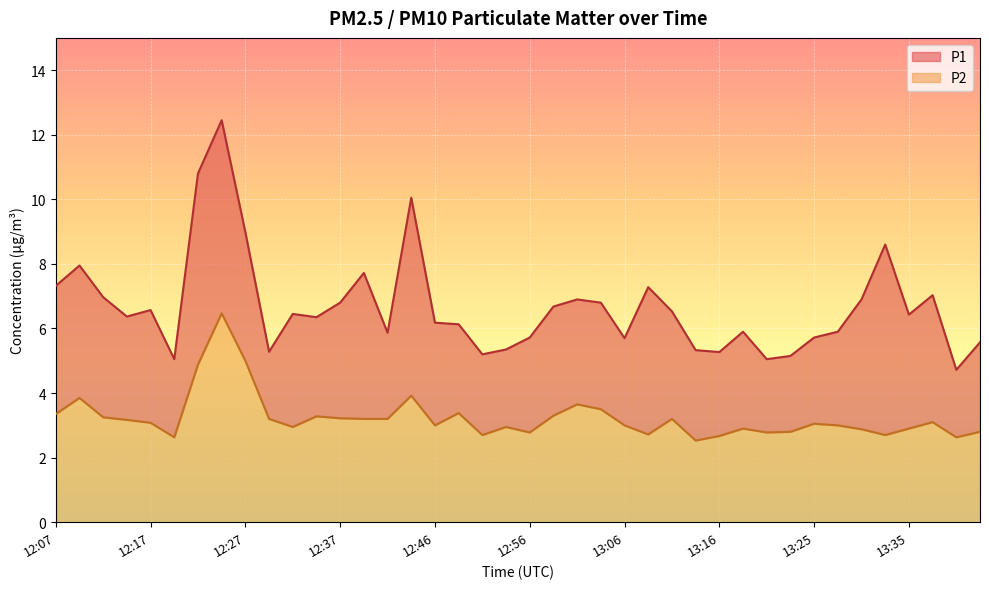

What position from the left is 13:13?

28